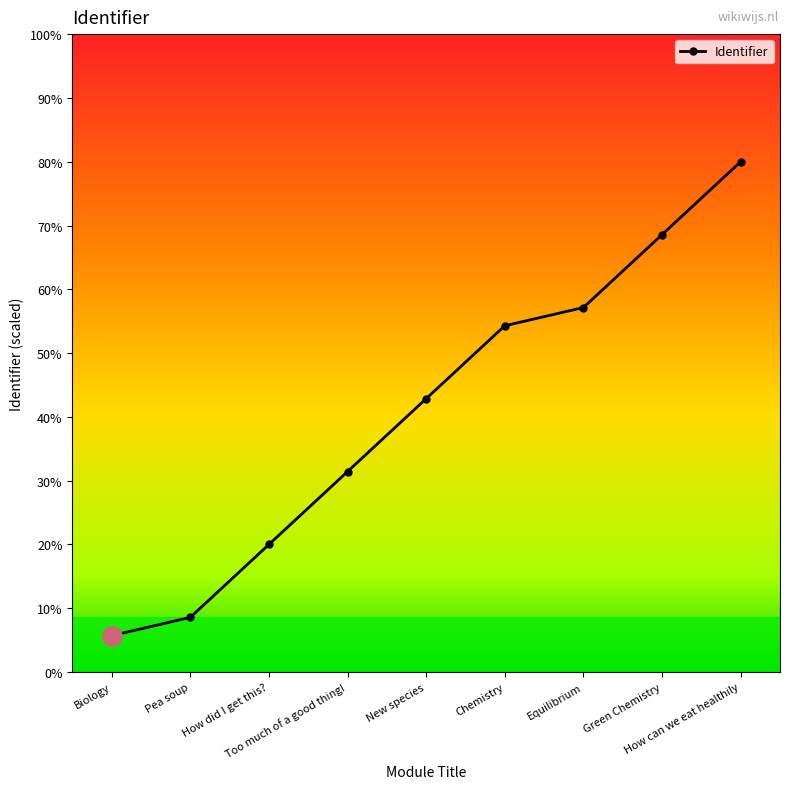

Approximately how many times larger is the value at How can we eat healthily compared to Equilibrium?

1.0